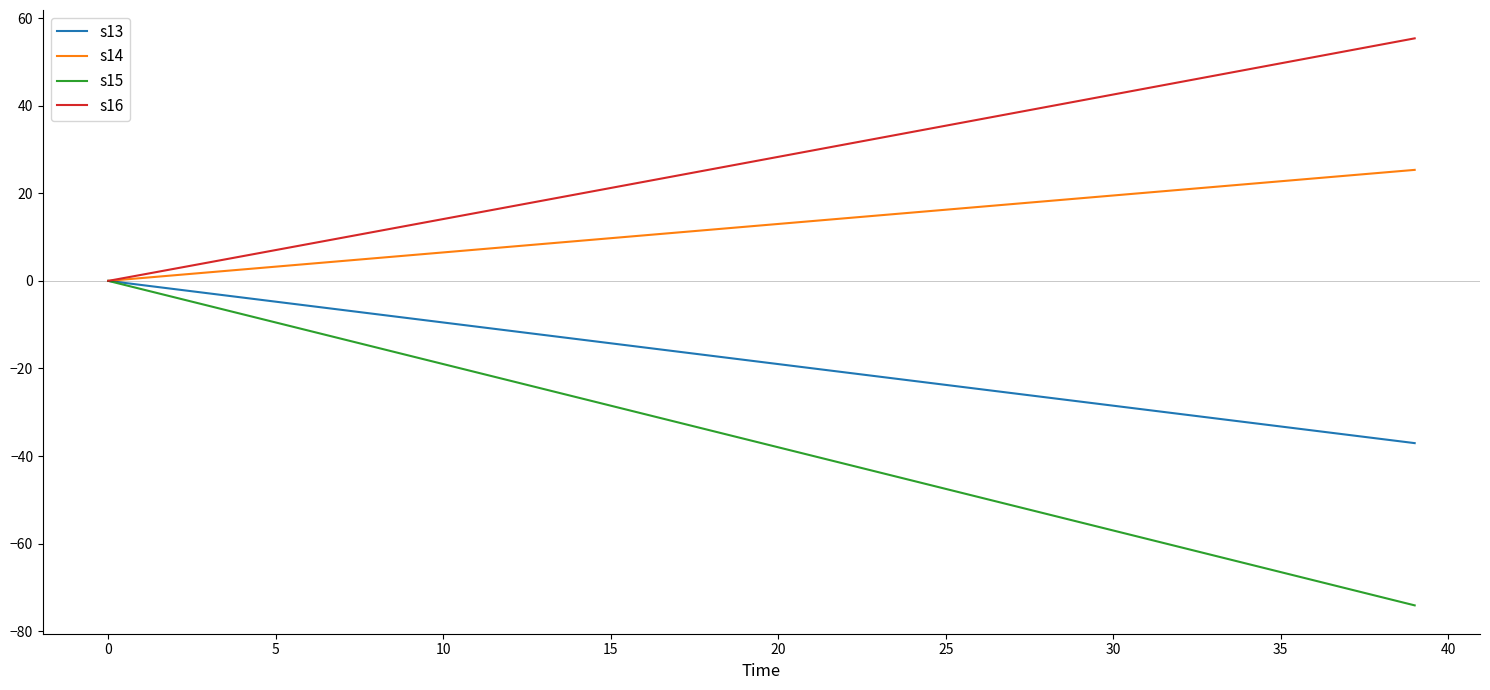

Which series has the largest range (max minus min)?

s15